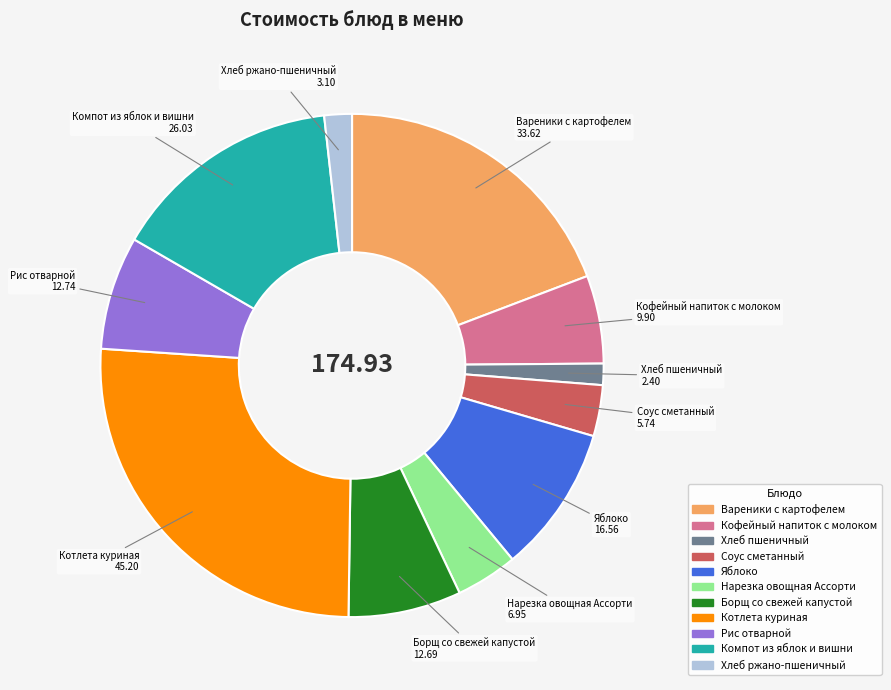

Is it true that Котлета куриная is 26% of the pie?

True